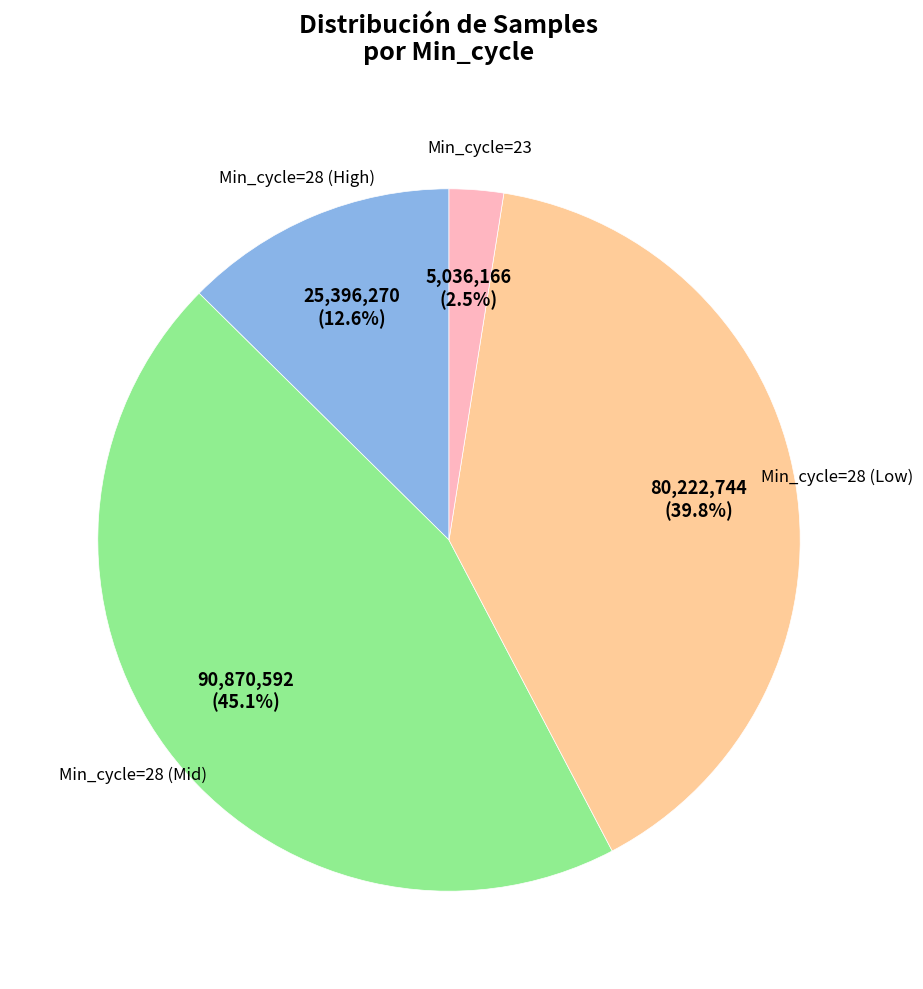

Combined, what portion of the pie is Min_cycle=23 and Min_cycle=28 (High)?

15.1%